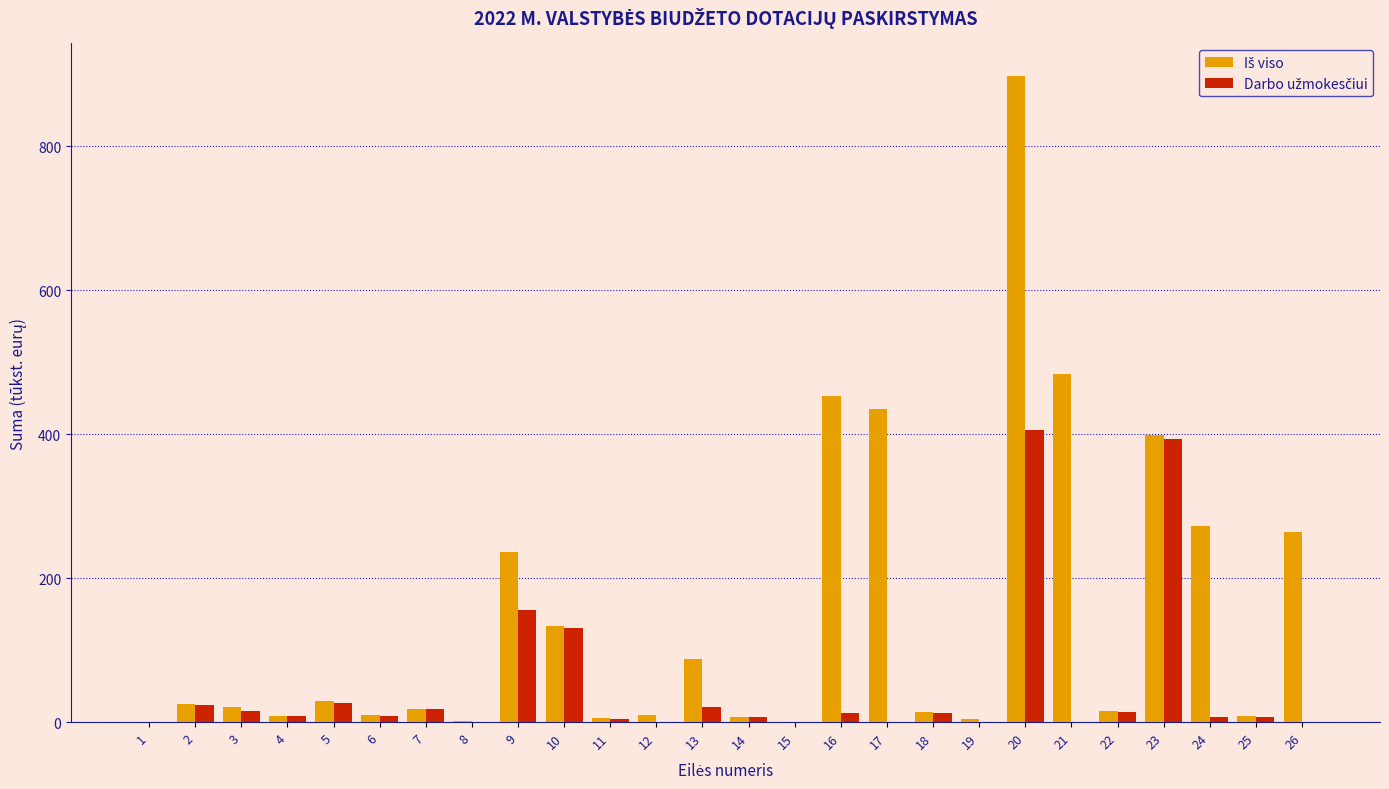

At which category does the chart reach its peak across all series?

20